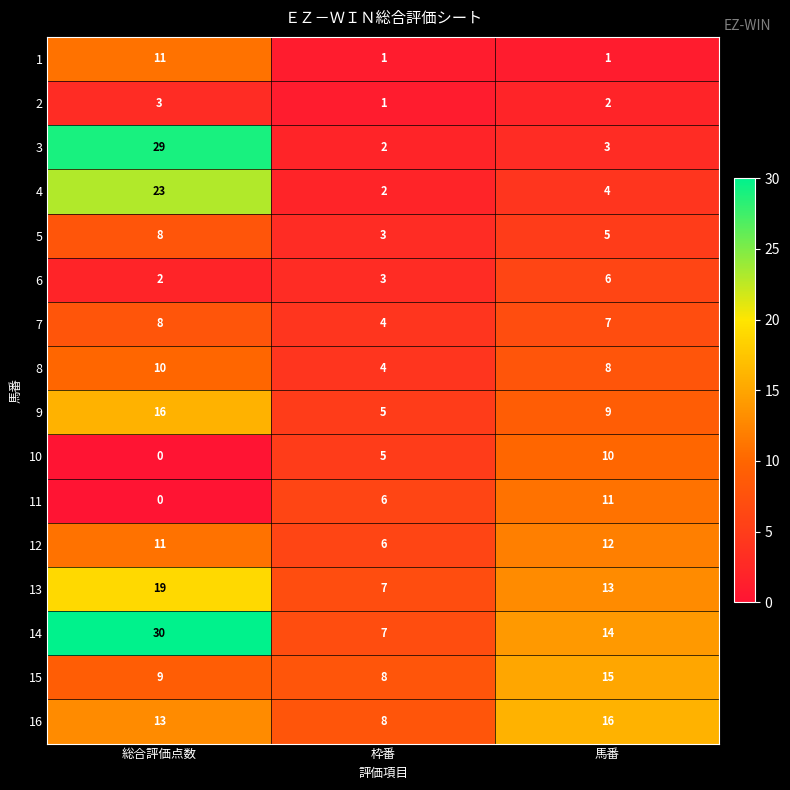

Between 総合評価点数 and 馬番, which series saw the biggest shift?

3